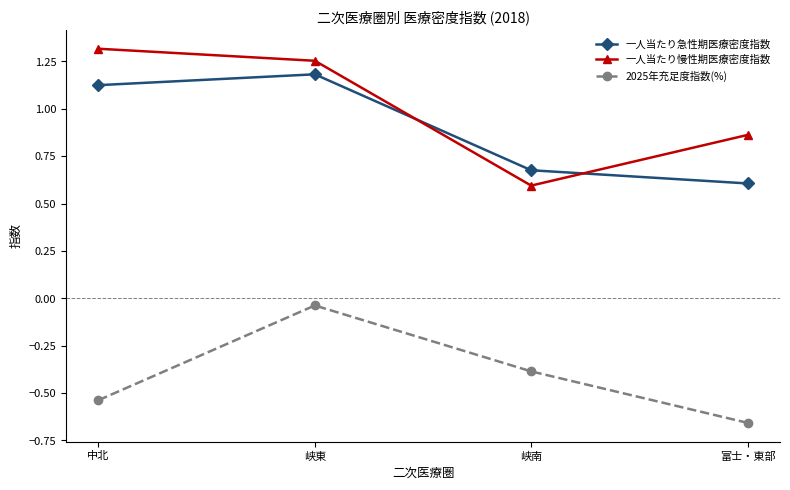

True or false: 一人当たり急性期医療密度指数 has more than 0 points higher than both neighbors.

True